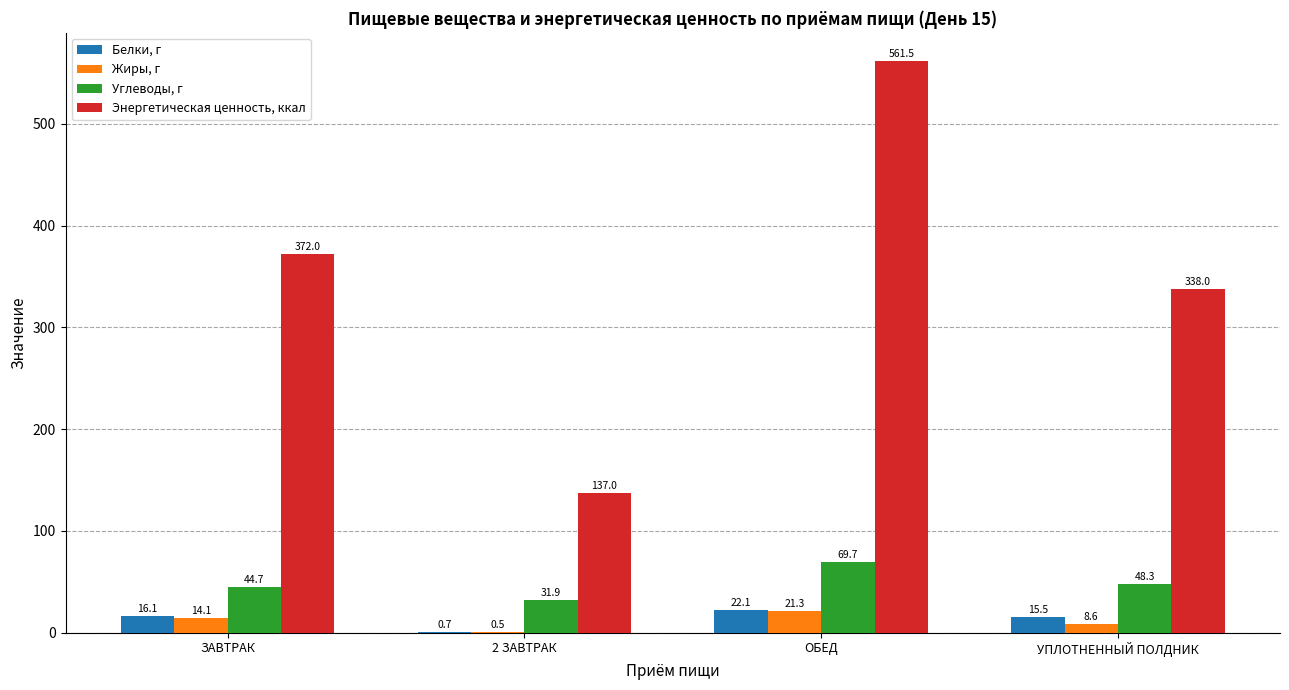

What are all the series names shown in the legend?

Белки, г, Жиры, г, Углеводы, г, Энергетическая ценность, ккал